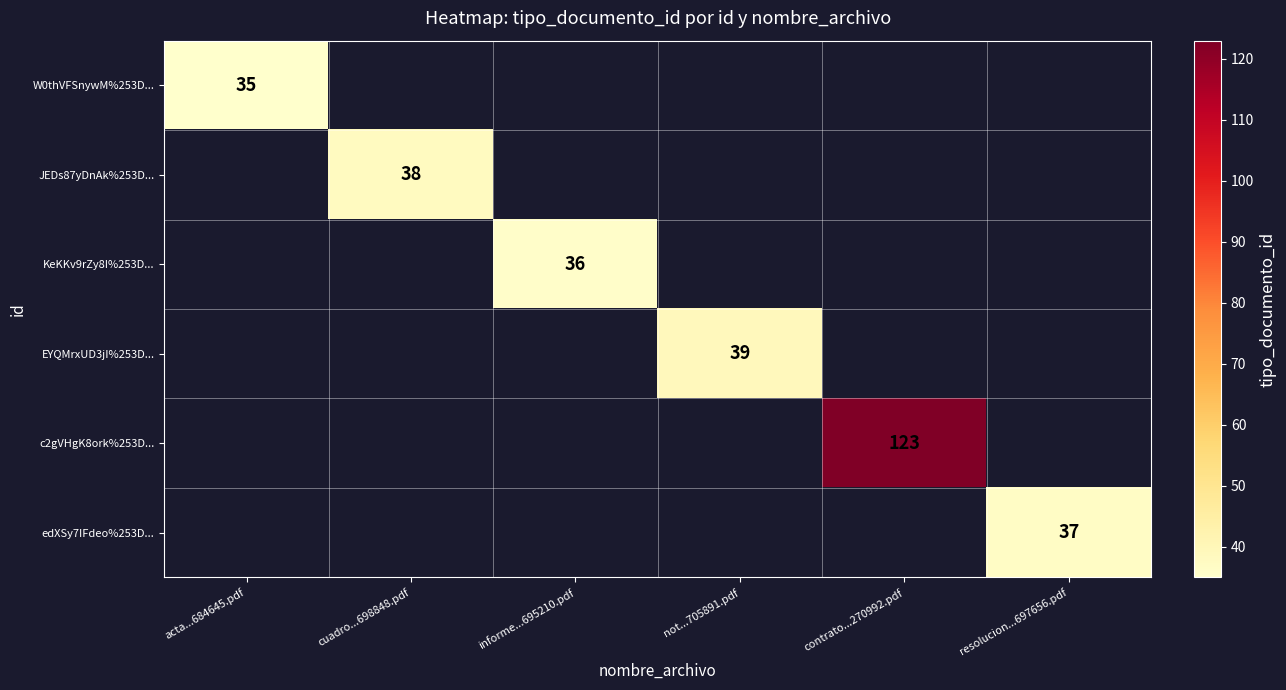

Is it true that W0thVFSnywM%253D... equals 17 at acta...684645.pdf?

False